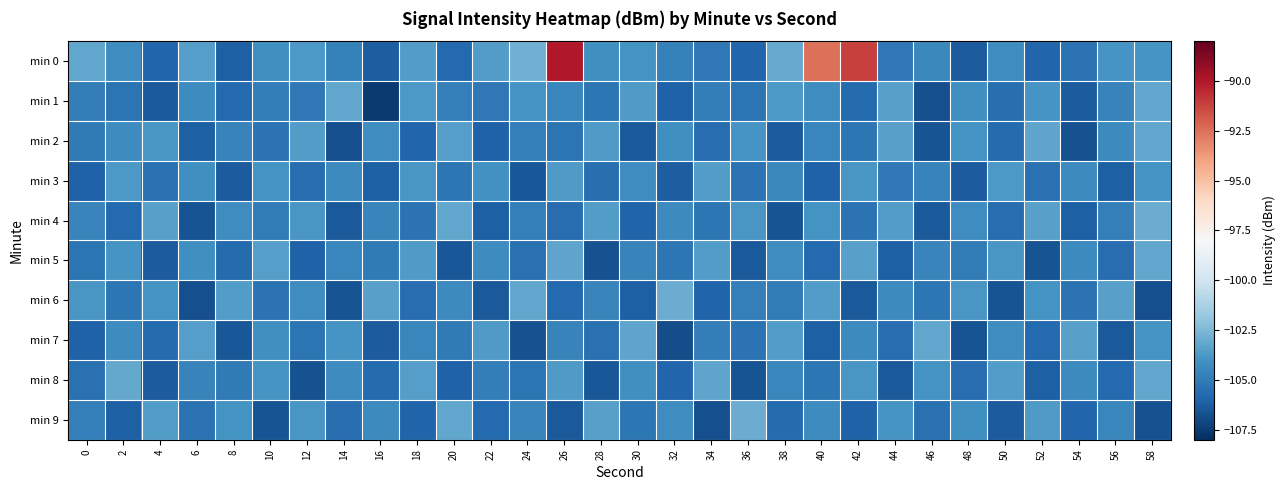

Between 24 and 16, which is larger?

24